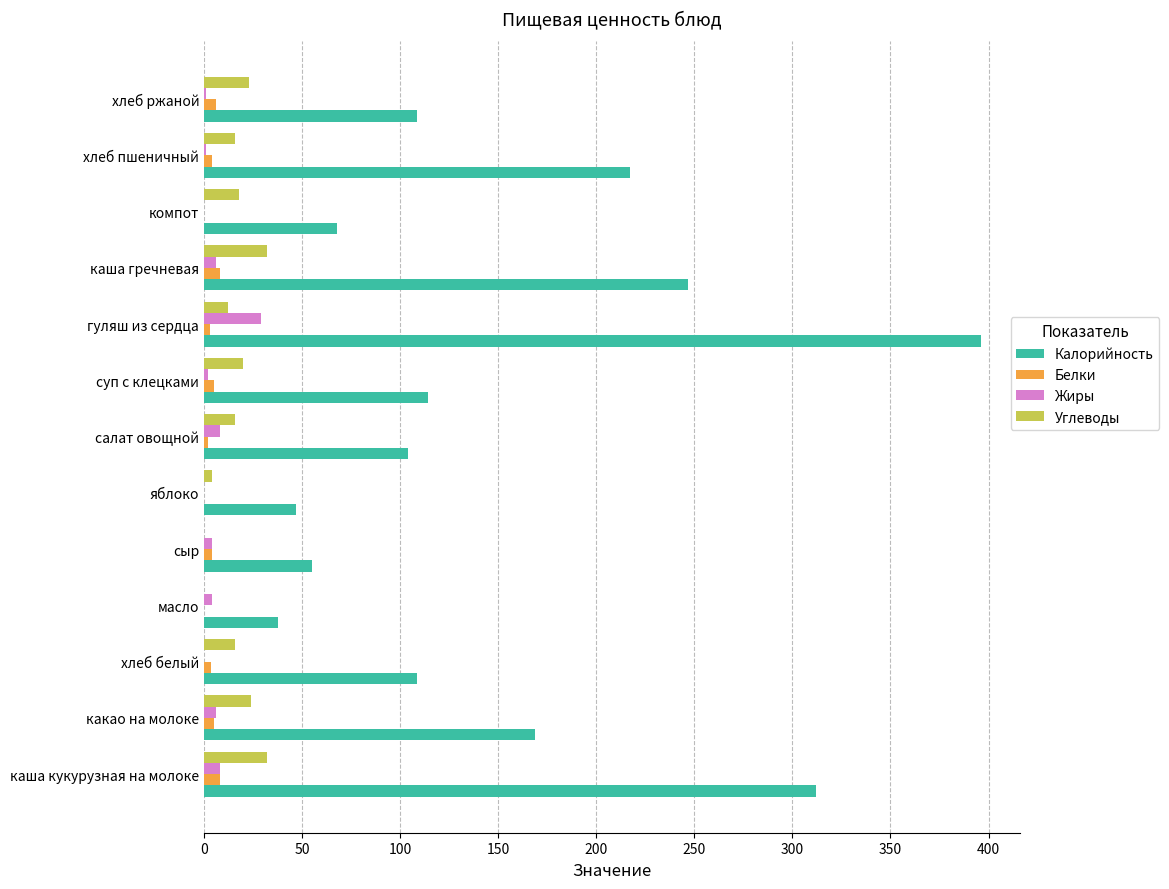

What is the sum of all Калорийность values?

1984.0